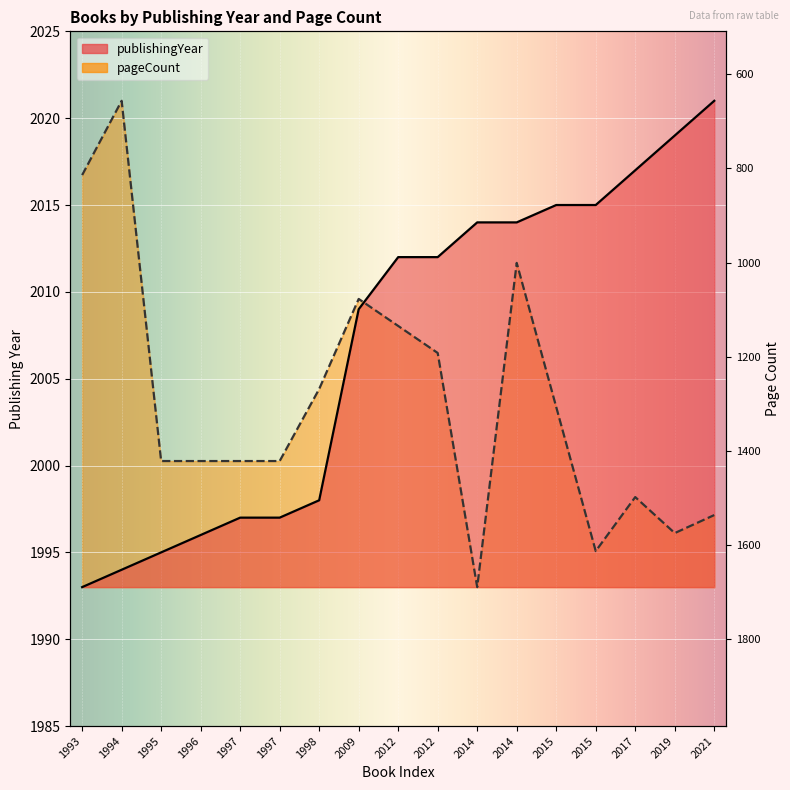

Rank the categories by value from lowest to highest.

1993, 1994, 1995, 1996, 1997, 1997, 1998, 2009, 2012, 2012, 2014, 2014, 2015, 2015, 2017, 2019, 2021